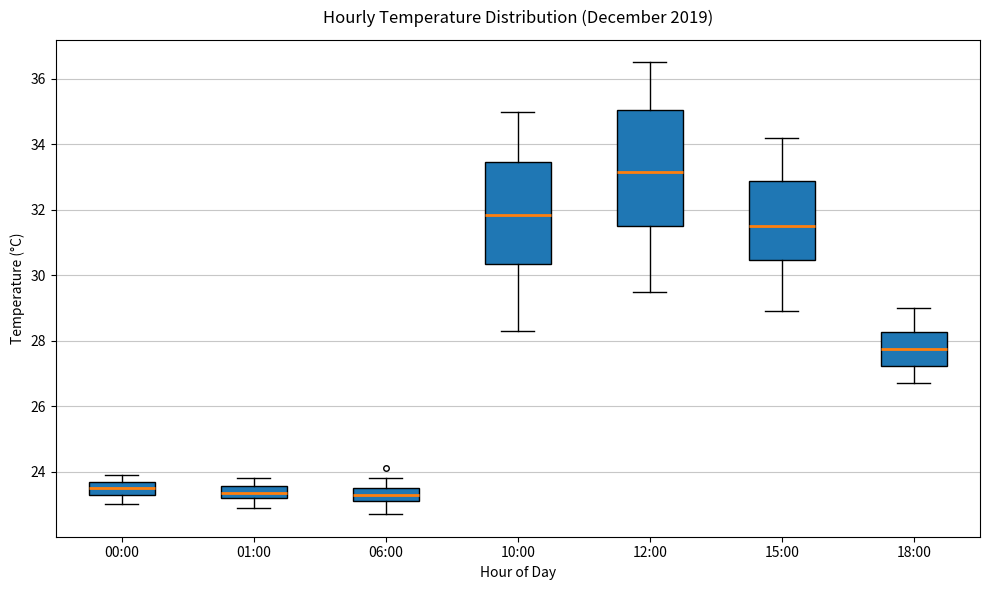

Which box has the highest median line?

12:00